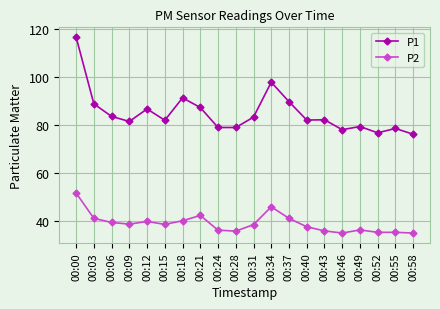

What is the sum of the P1 values at 00:46 and 00:58?

154.3